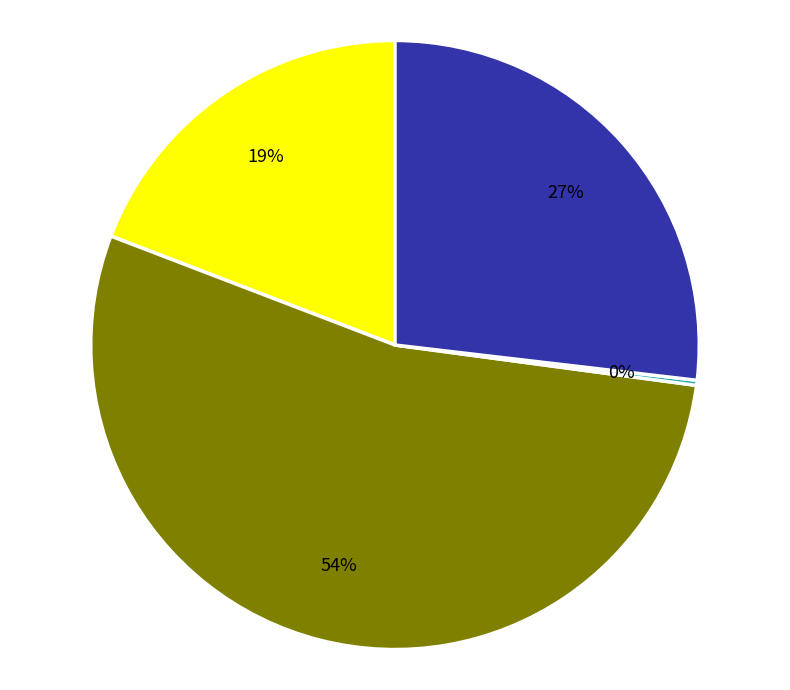

To the nearest percent, what is the average slice percentage?

25%